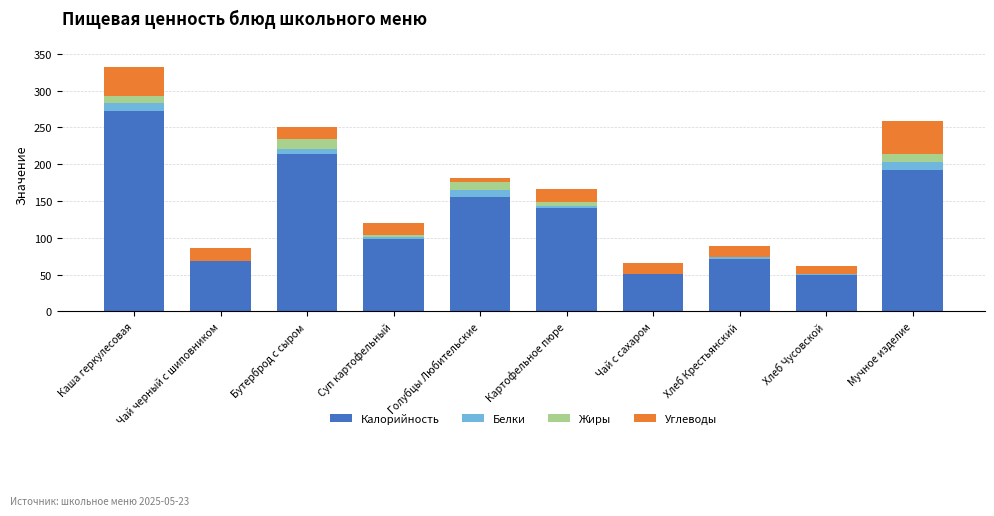

What is the sum of all Калорийность values?

1314.6